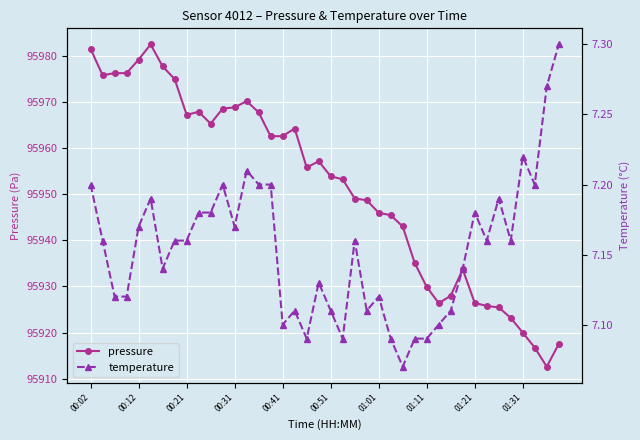

What is the lowest value of the temperature series?

7.1